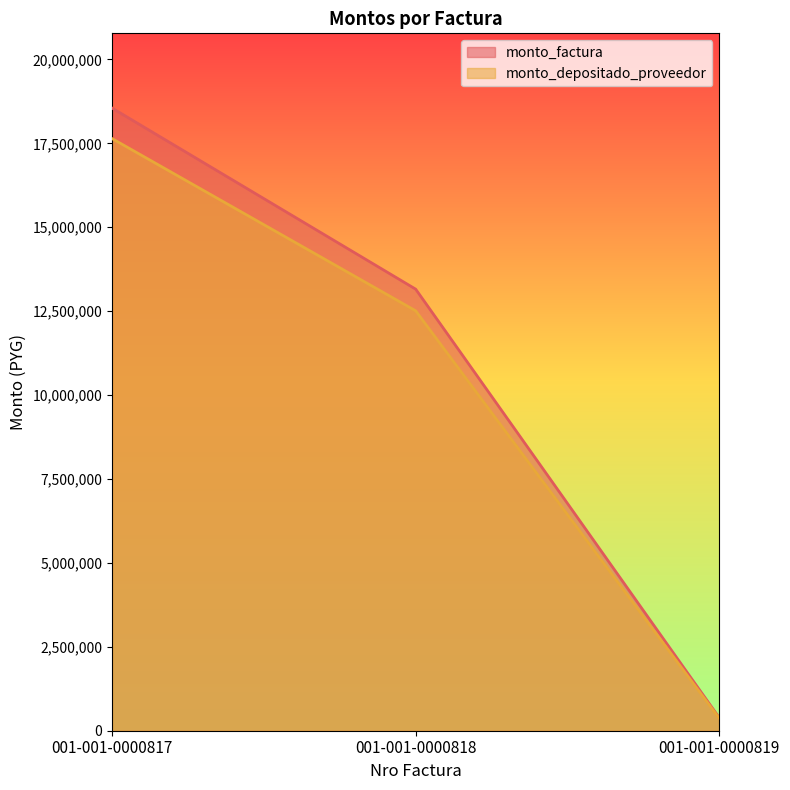

What is the average value of the monto_factura series?

10696667